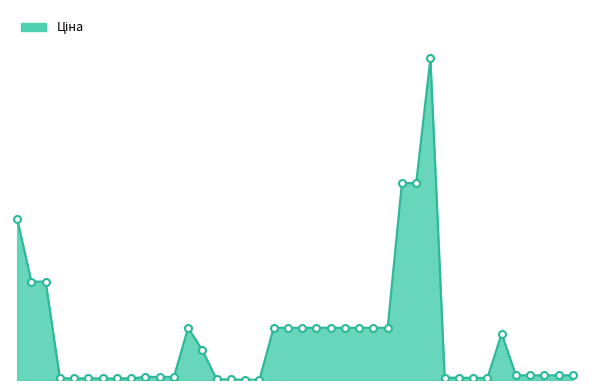

Is this an area chart (filled region under the line)?

Yes